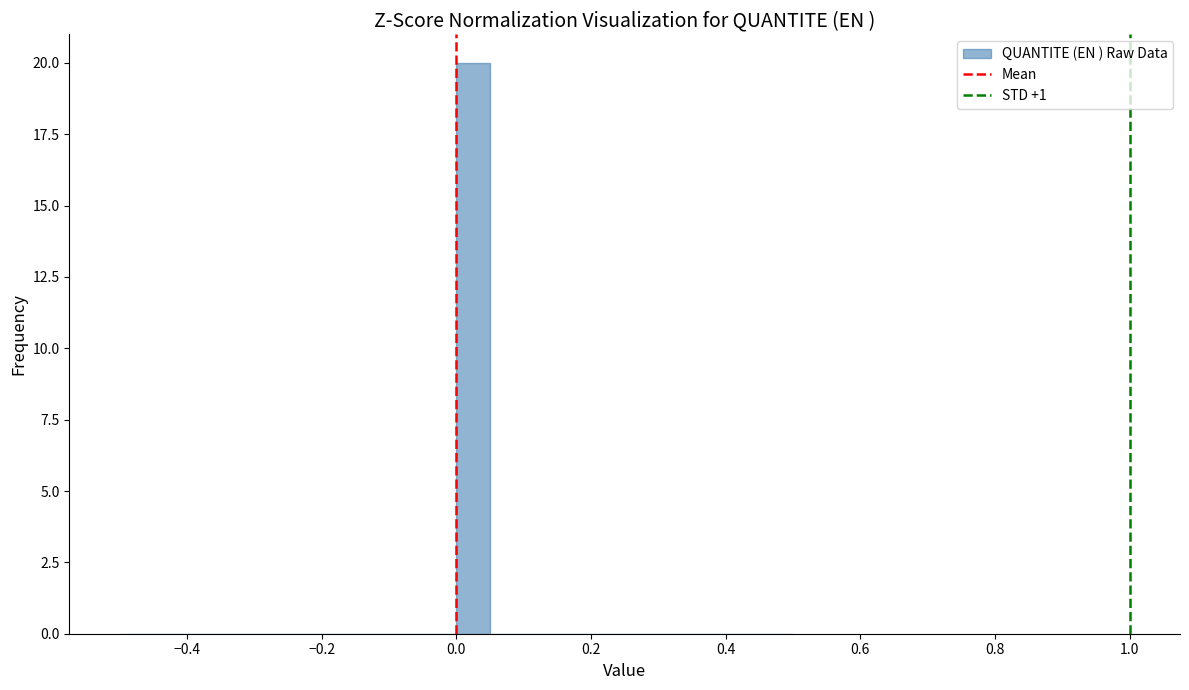

Read against the x-axis, roughly where is the centre of the tallest bar?

0.02